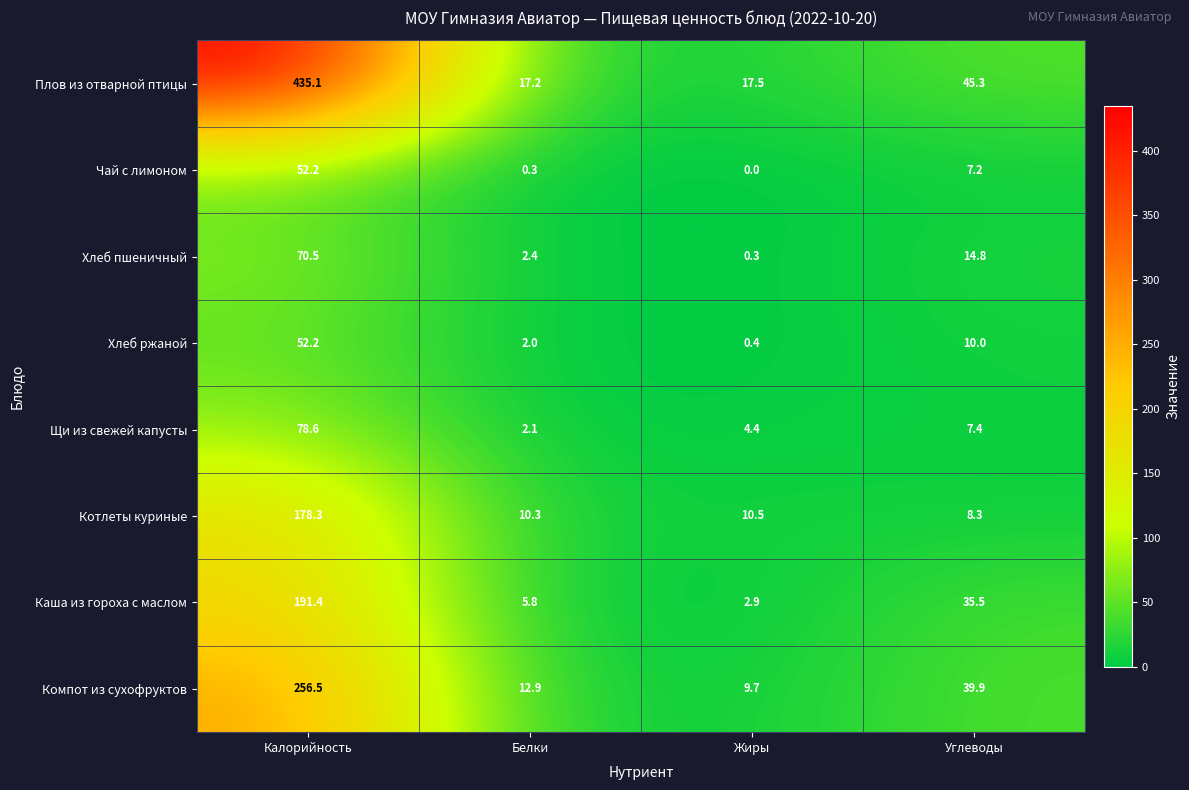

Is it true that Плов из отварной птицы equals 28.0 at Белки?

False